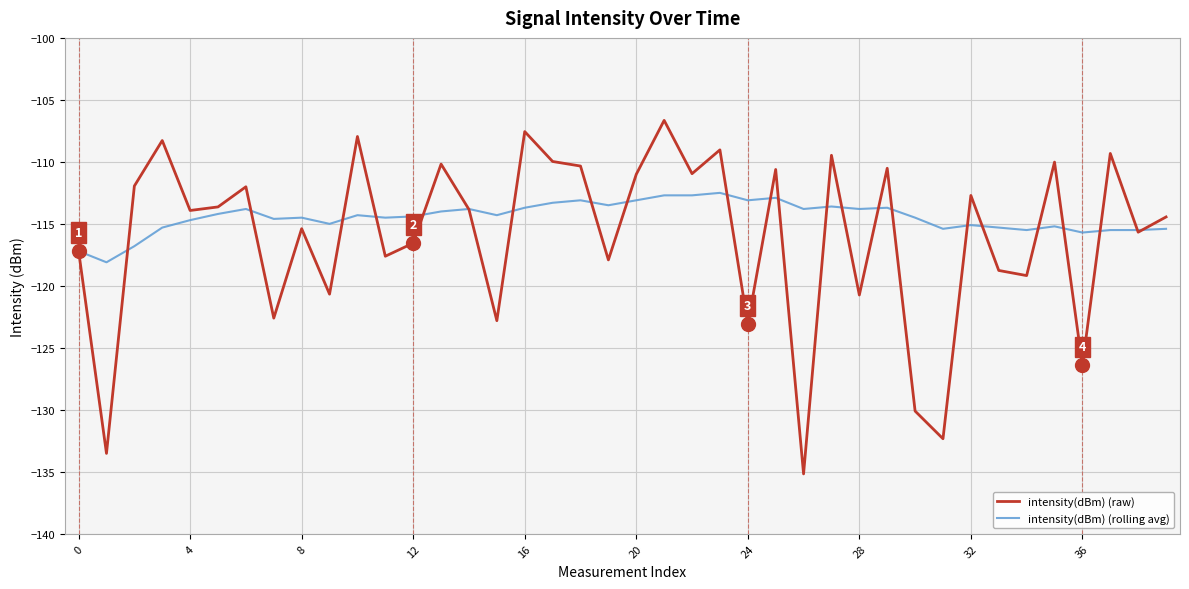

What is the lowest value of the intensity(dBm) (raw) series?

-135.2